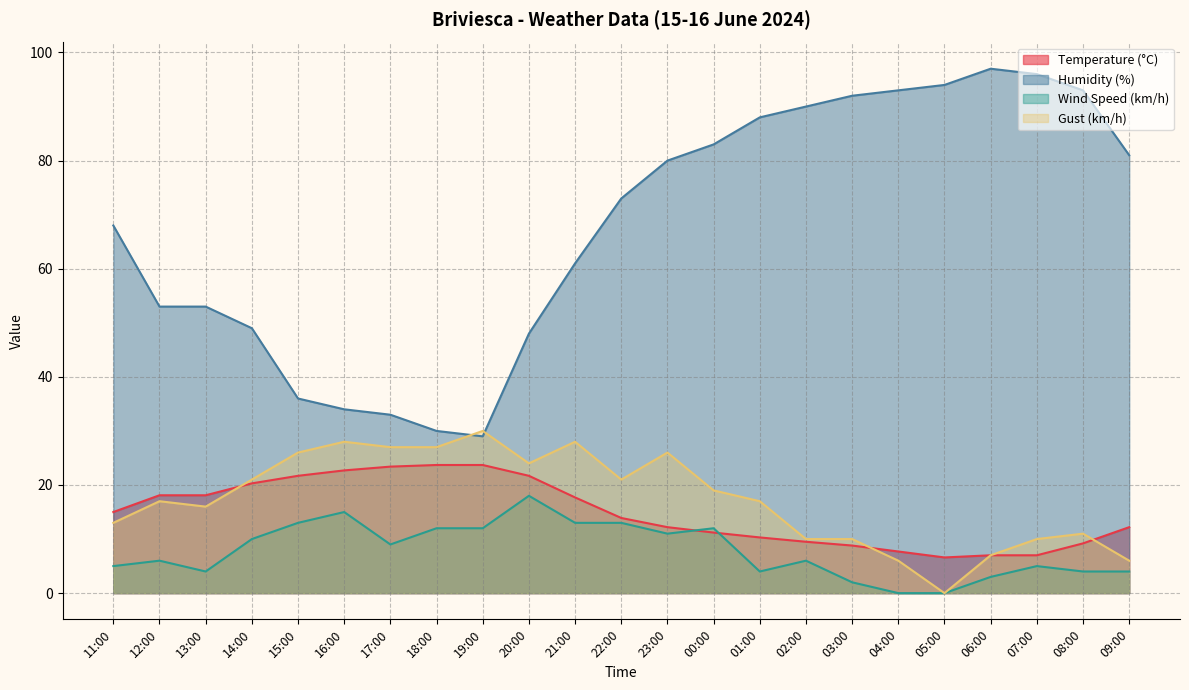

At which label does Gust (km/h) first exceed 17?

14:00